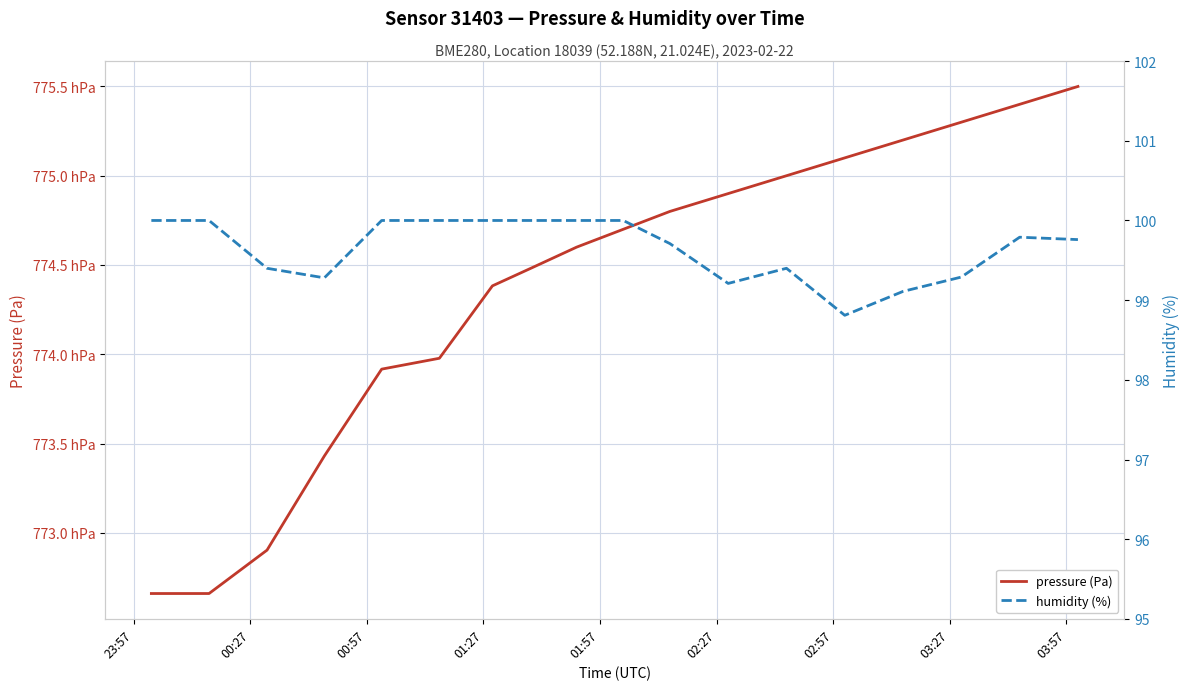

Which category has the lowest value in the pressure (Pa) series?

23:57